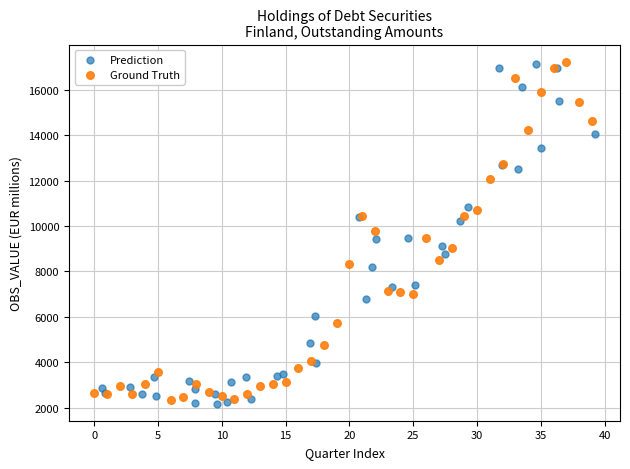

Which series contains the lowest Y value?

Prediction